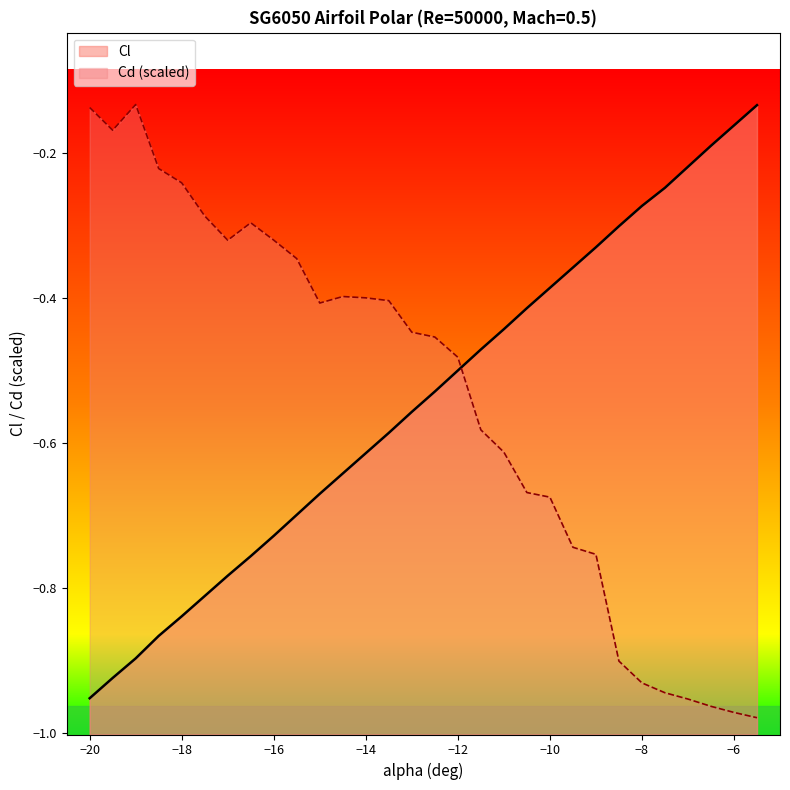

True or false: Cl has a value of -0.2 at −10.

False